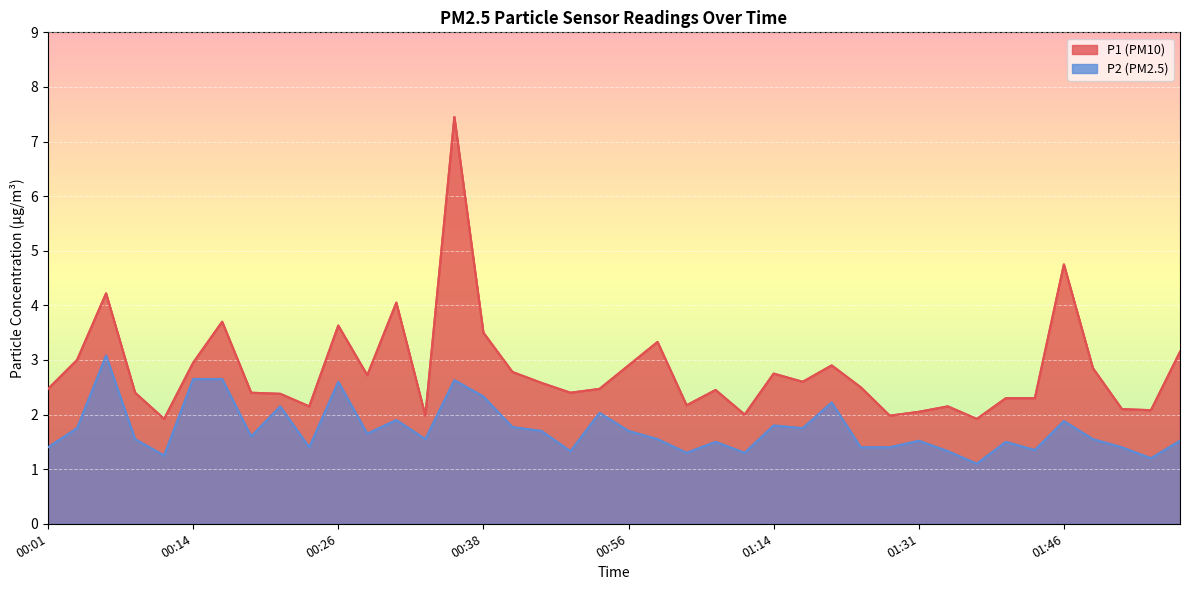

Reading left to right, list all the values displayed in this chart.

P1: 2.5	3.0	4.2	2.4	1.9	3.0	3.7	2.4	2.4	2.1	3.6	2.7	4.0	2.0	7.5	3.5	2.8	2.6	2.4	2.5	2.9	3.3	2.2	2.5	2.0	2.8	2.6	2.9	2.5	2.0	2.0	2.1	1.9	2.3	2.3	4.8	2.9	2.1	2.1	3.1
P2: 1.4	1.8	3.1	1.6	1.2	2.6	2.6	1.6	2.1	1.4	2.6	1.6	1.9	1.6	2.6	2.3	1.8	1.7	1.3	2.0	1.7	1.6	1.3	1.5	1.3	1.8	1.8	2.2	1.4	1.4	1.5	1.3	1.1	1.5	1.4	1.9	1.6	1.4	1.2	1.5